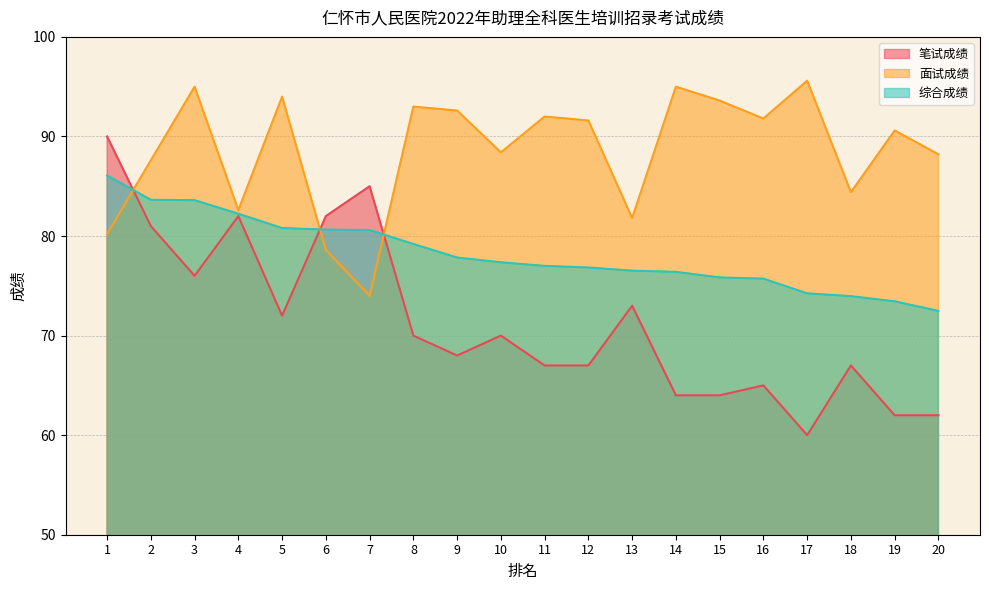

Reading left to right, extract all data points from this chart.

笔试成绩: 90.0	81.0	76.0	82.0	72.0	82.0	85.0	70.0	68.0	70.0	67.0	67.0	73.0	64.0	64.0	65.0	60.0	67.0	62.0	62.0
面试成绩: 80.2	87.6	95.0	82.6	94.0	78.6	74.0	93.0	92.6	88.4	92.0	91.6	81.8	95.0	93.6	91.8	95.6	84.4	90.6	88.2
综合成绩: 86.1	83.6	83.6	82.2	80.8	80.6	80.6	79.2	77.8	77.4	77.0	76.8	76.5	76.4	75.8	75.7	74.2	74.0	73.4	72.5